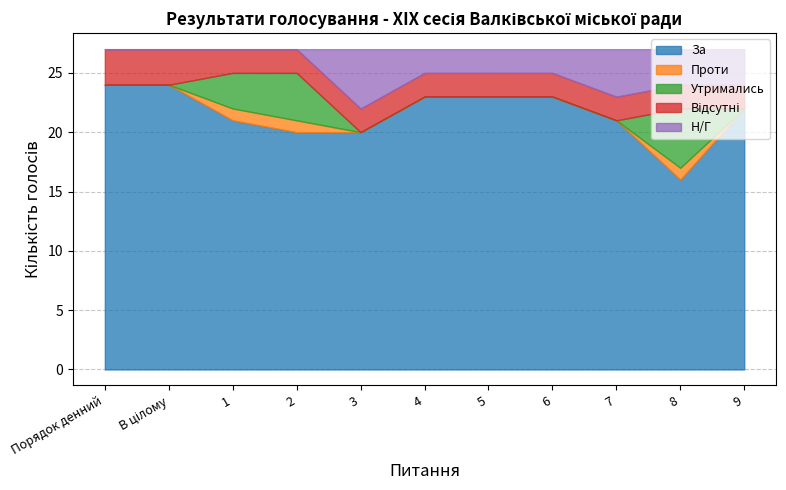

True or false: Н/Г has more than 2 points higher than both neighbors.

False